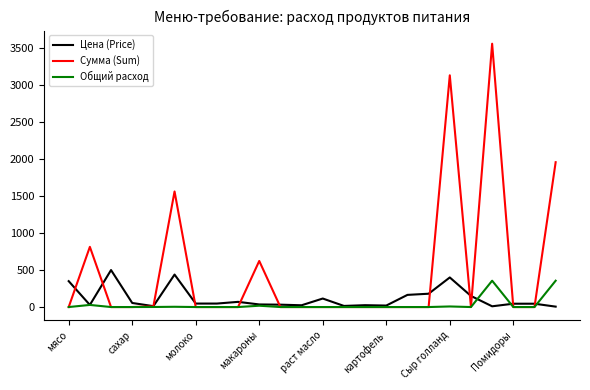

Which series has the widest spread of values?

Сумма (Sum)